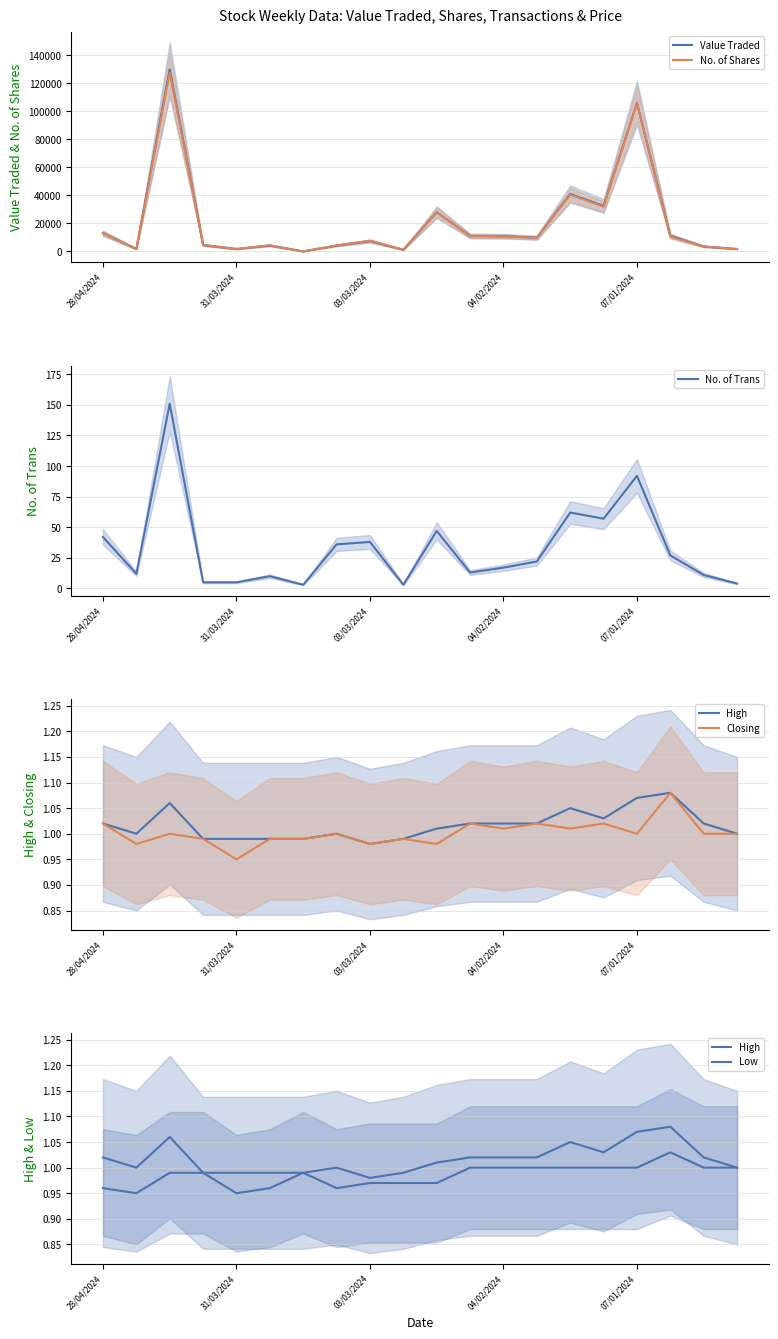

Where does the No. of Trans series first go above 22?

28/04/2024